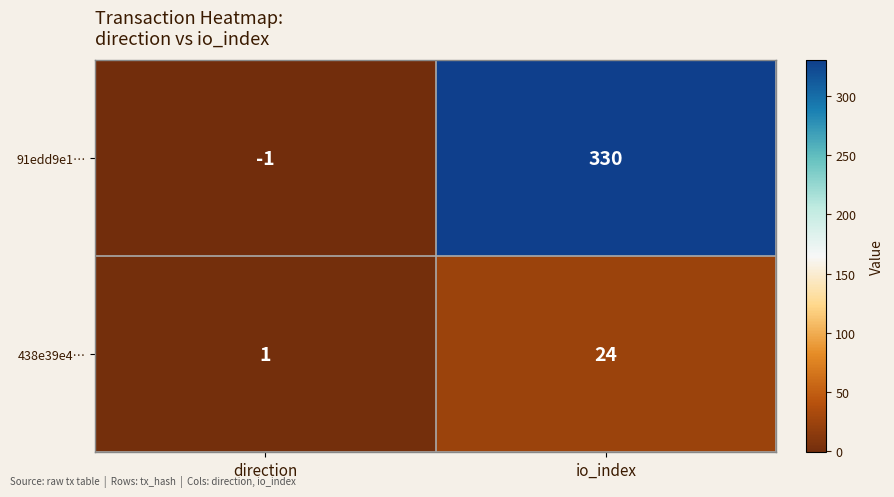

What is the spread (max minus min) of values at io_index?

306